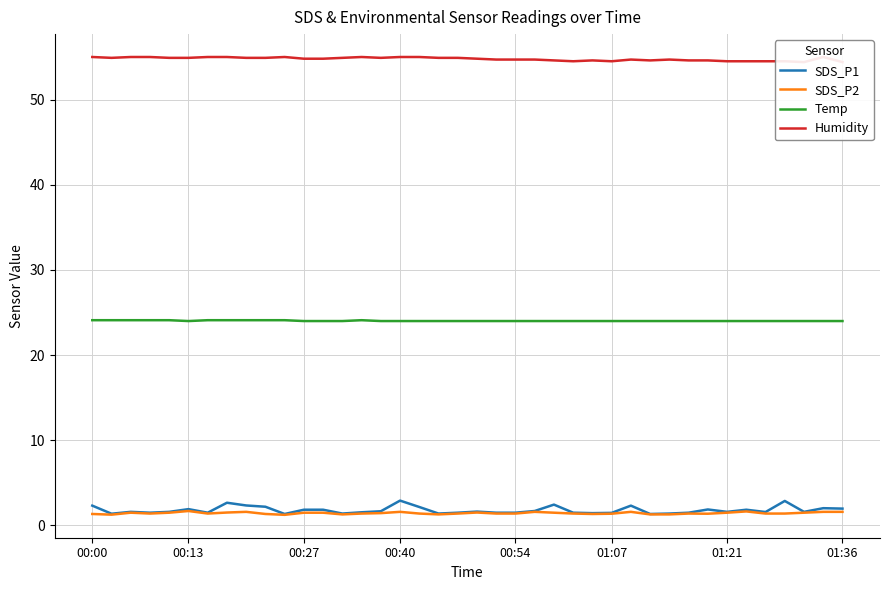

What are all the series names shown in the legend?

SDS_P1, SDS_P2, Temp, Humidity